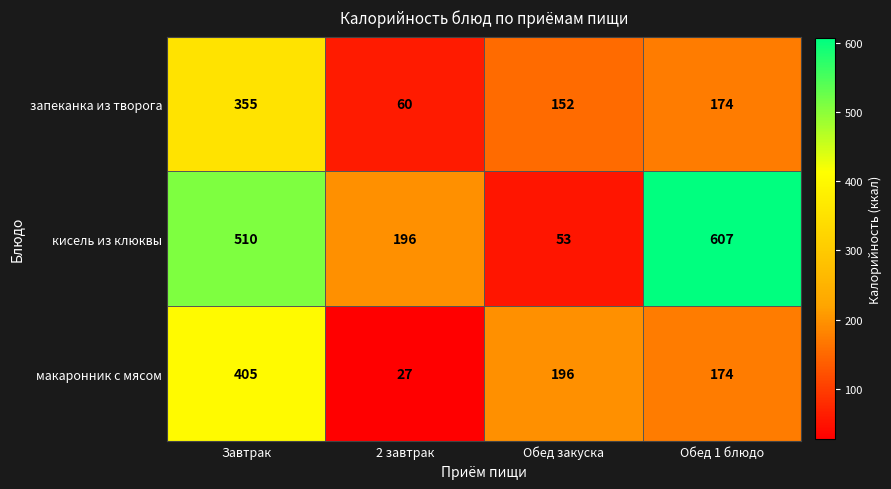

Which label corresponds to the largest value in the chart?

Обед 1 блюдо